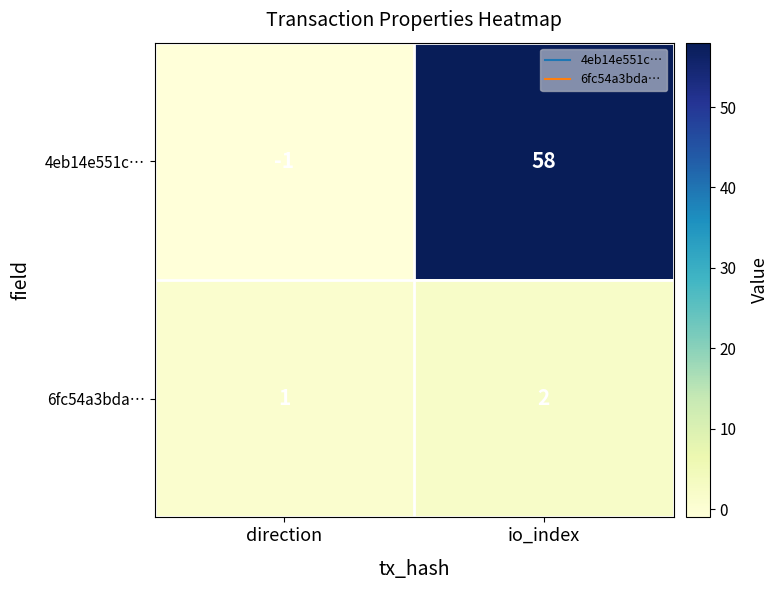

Rank the series at direction from lowest to highest value.

4eb14e551c…, 6fc54a3bda…